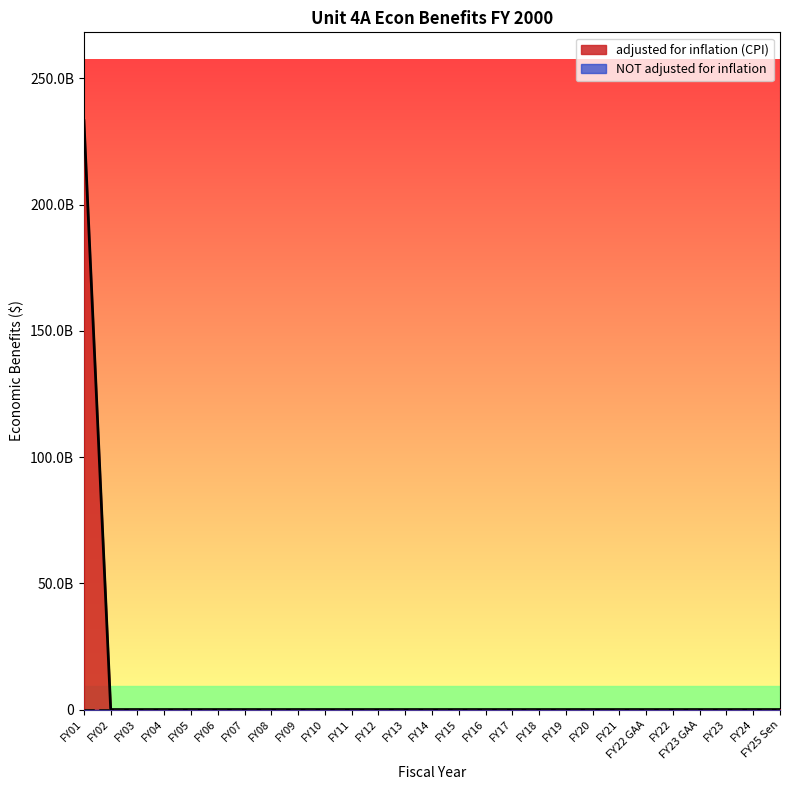

The value at FY05 is 0. True or false?

True